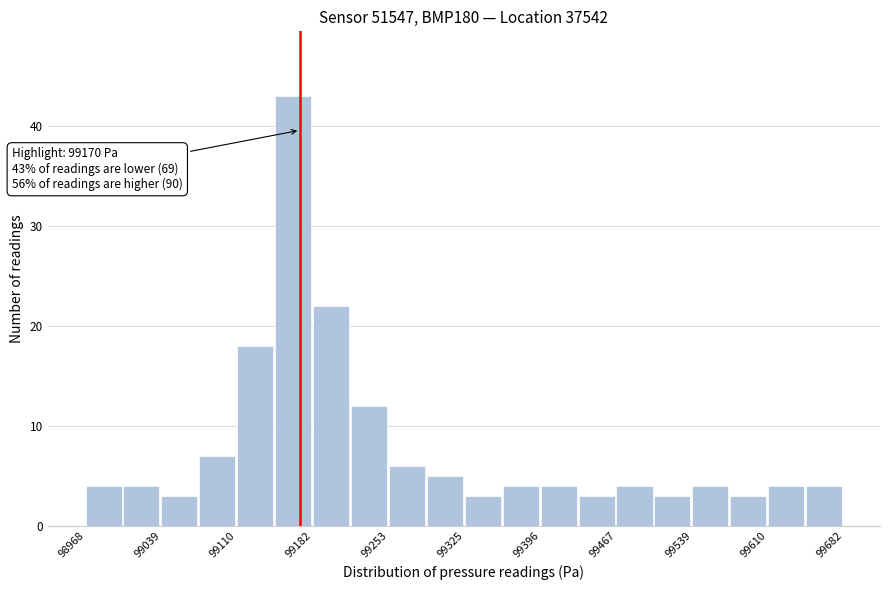

Read against the x-axis, roughly where is the centre of the tallest bar?

99160